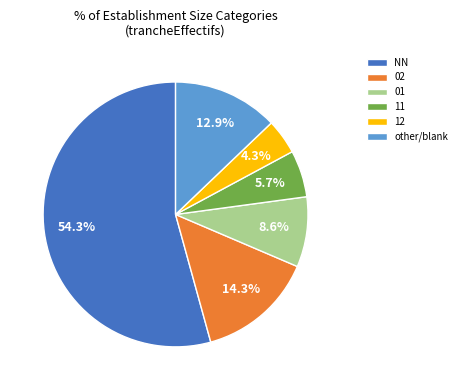

Which slice is the largest?

NN